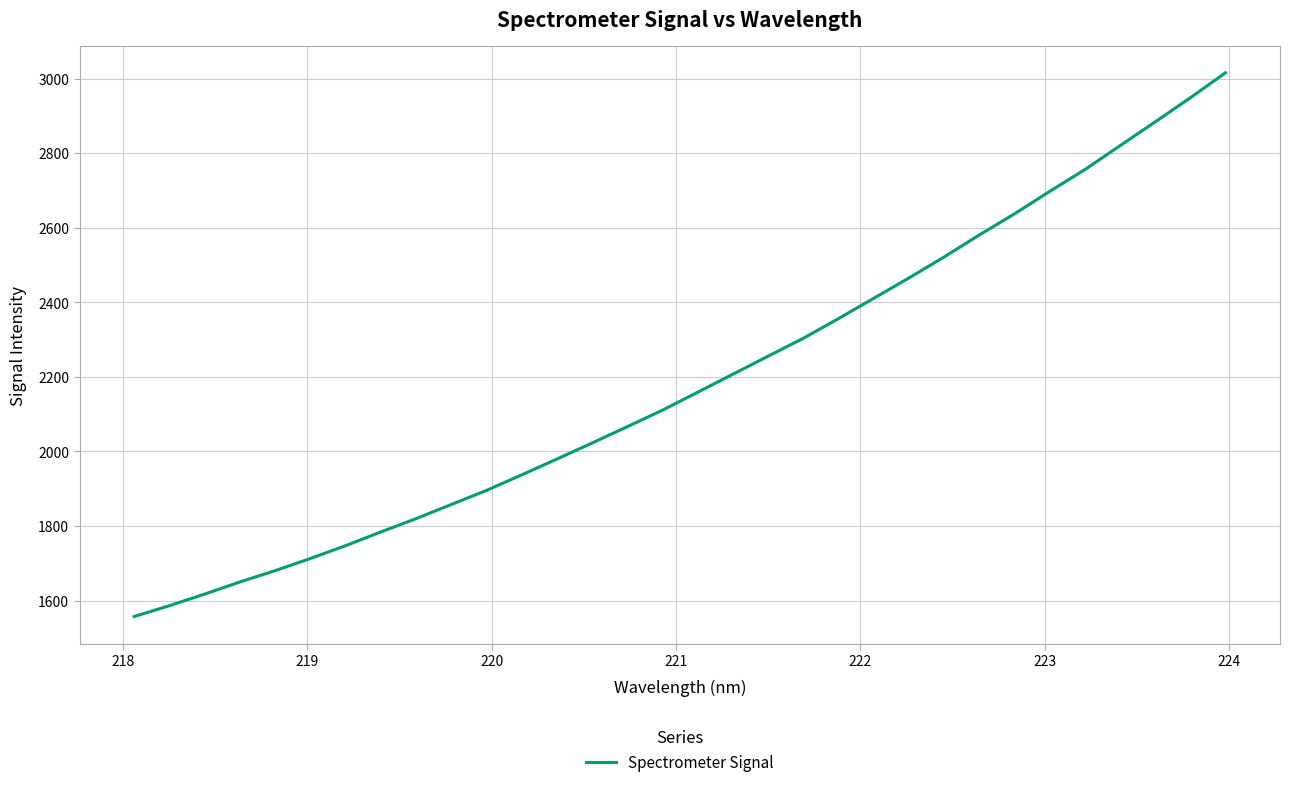

What is the difference between the maximum and minimum values?

1458.0